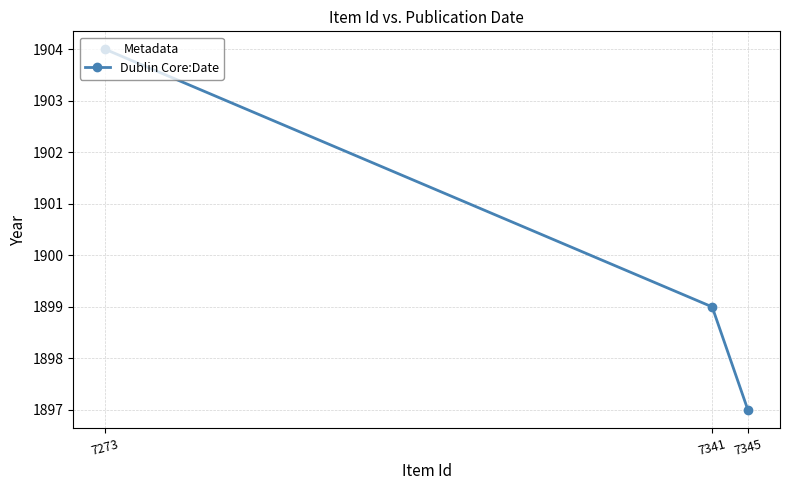

What is the average value?

1900